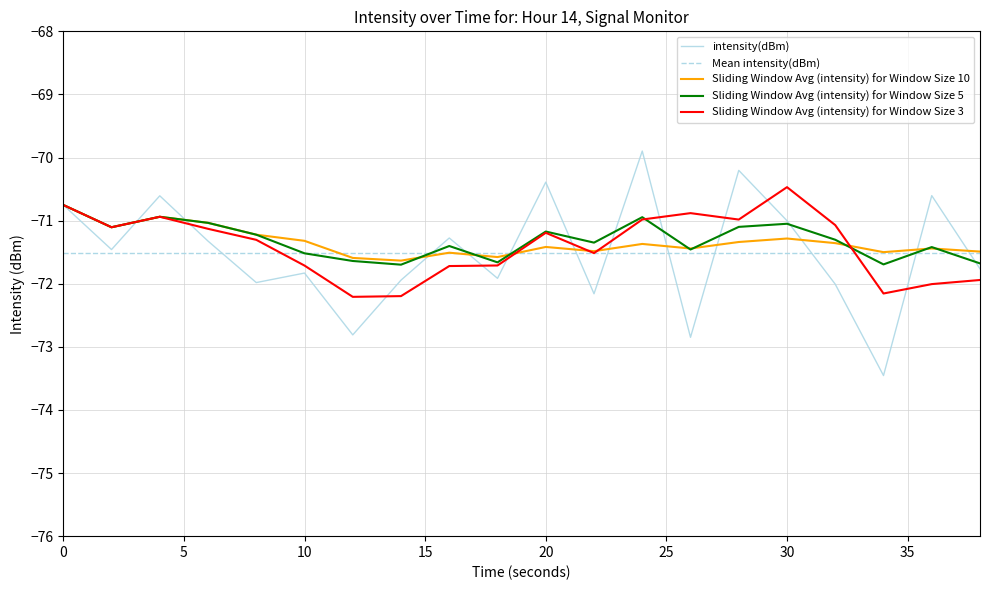

Between 32 and 18, which is larger?

18